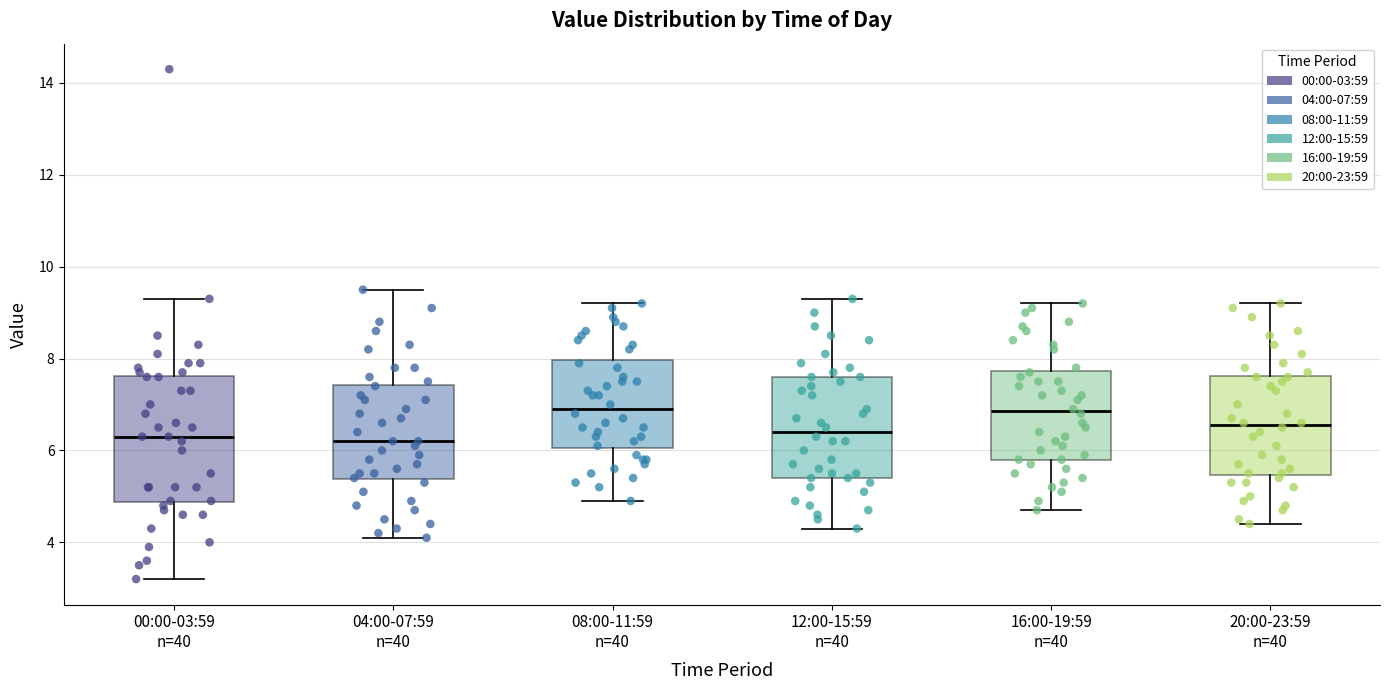

Which box is the tallest, from its lower edge to its upper edge?

00:00-03:59 n=40